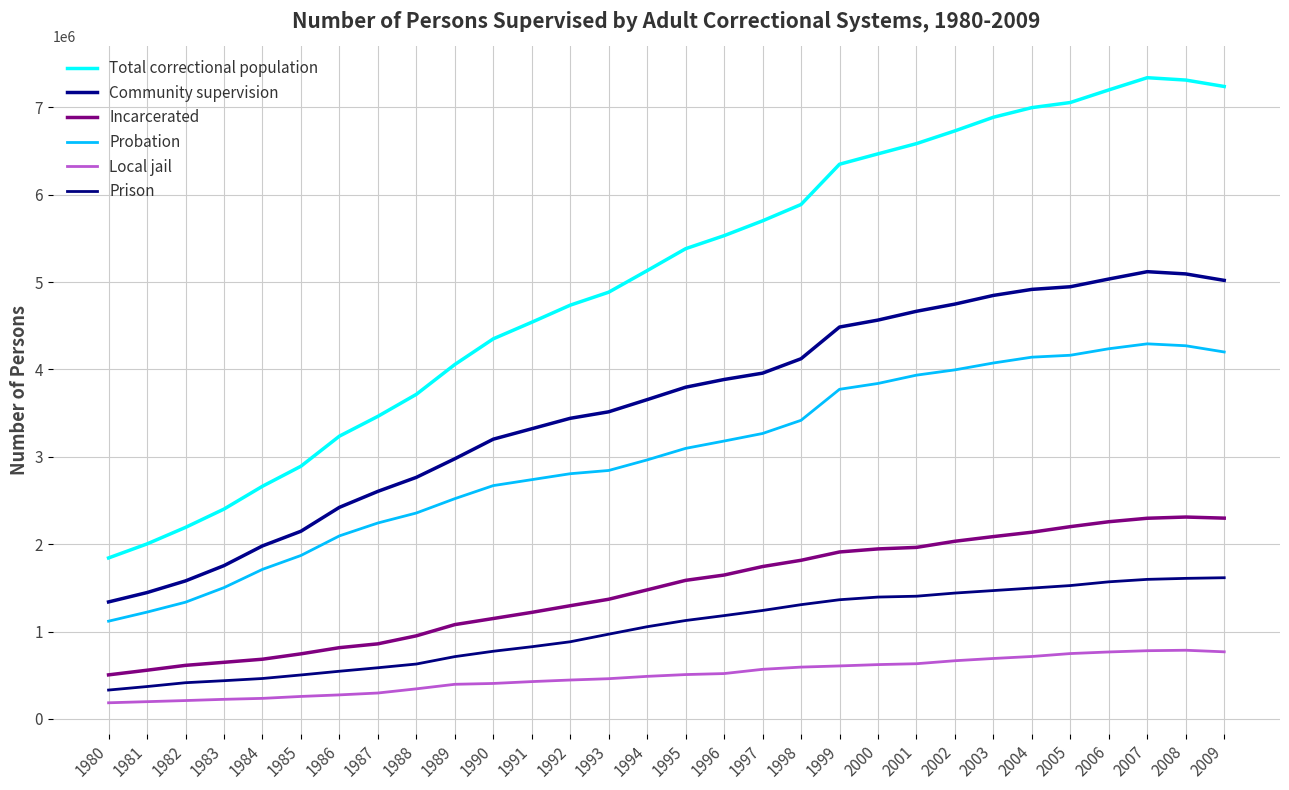

Which series has the widest spread of values?

Total correctional population